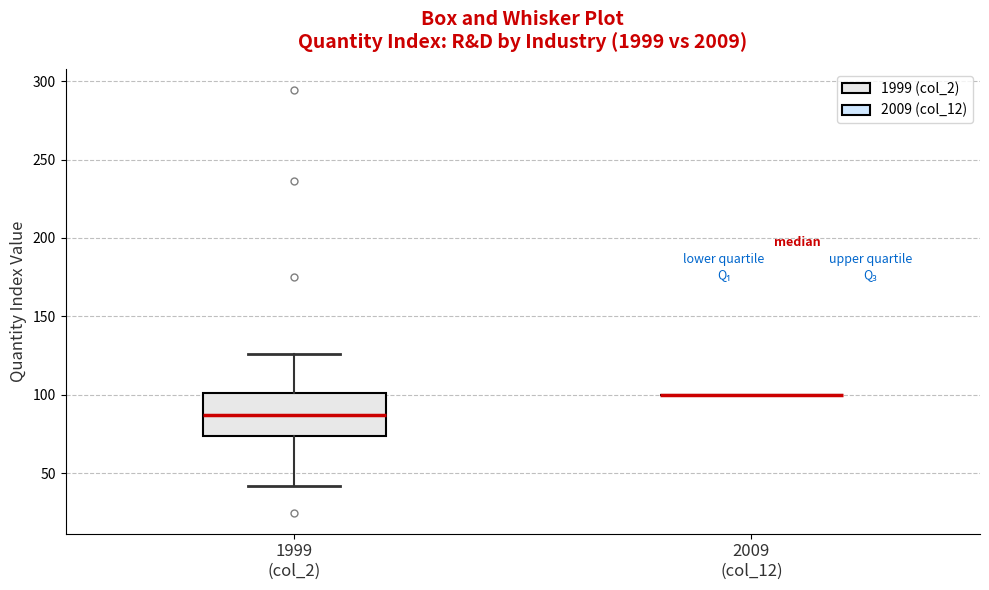

Comparing the boxes themselves (not the whiskers), which one is the tallest?

1999 (col_2)